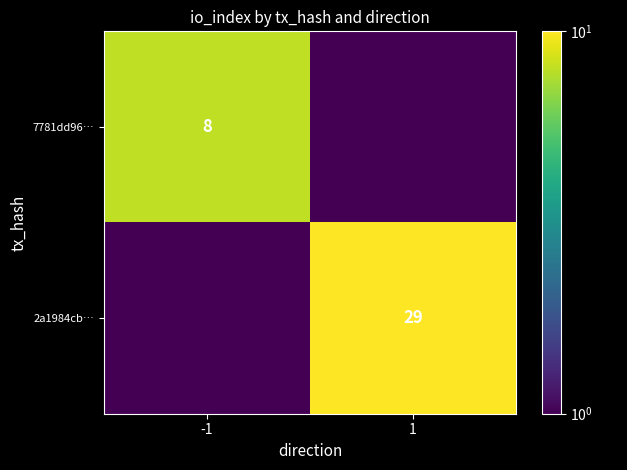

The 2a1984cb… series shows 29.0 at 1. True or false?

True